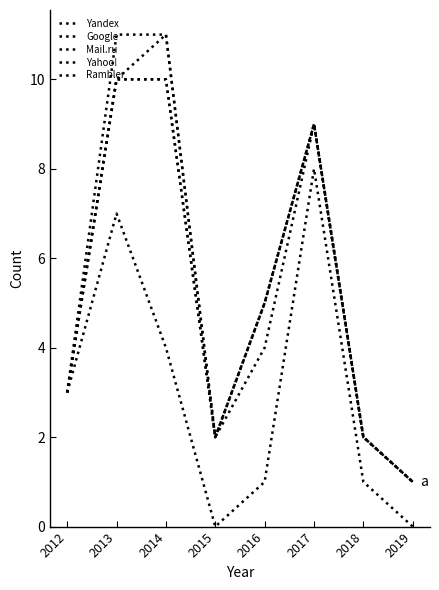

Where does the Yandex series first go above 3?

2013